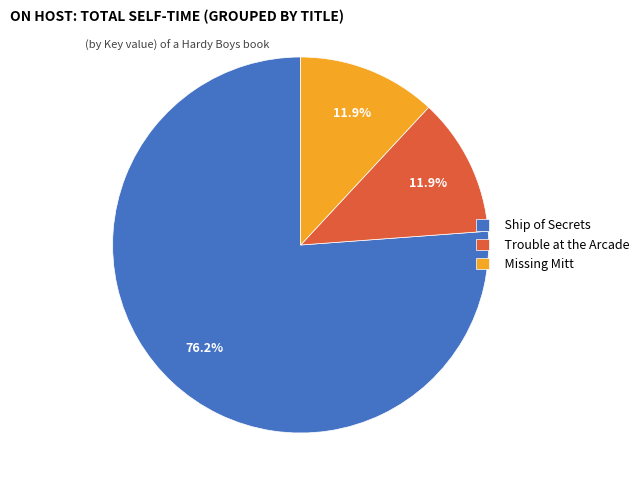

Is there a majority slice in this chart?

Yes